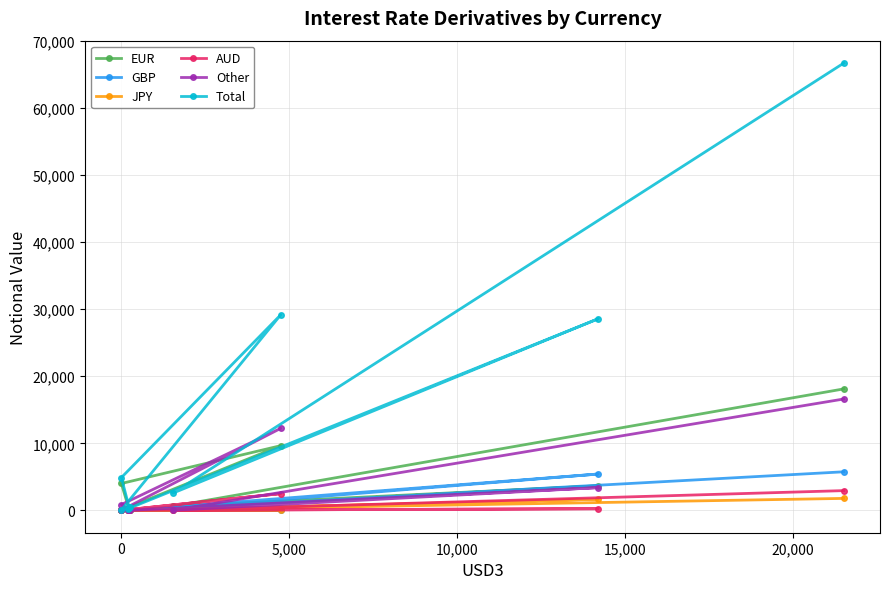

Which series has the largest total across all categories?

Total